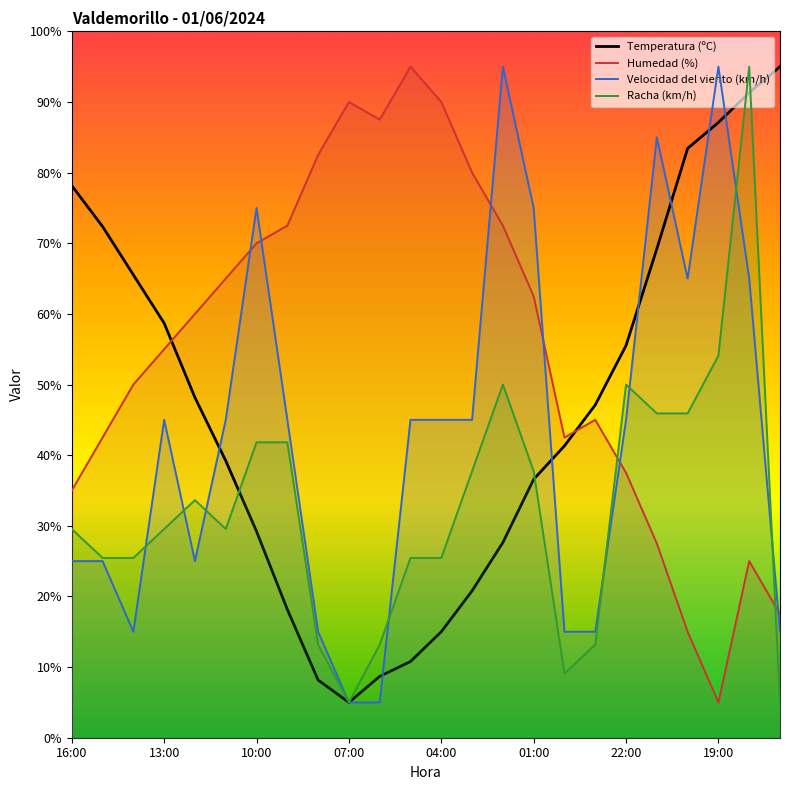

Which series has the largest range (max minus min)?

Temperatura (ºC)